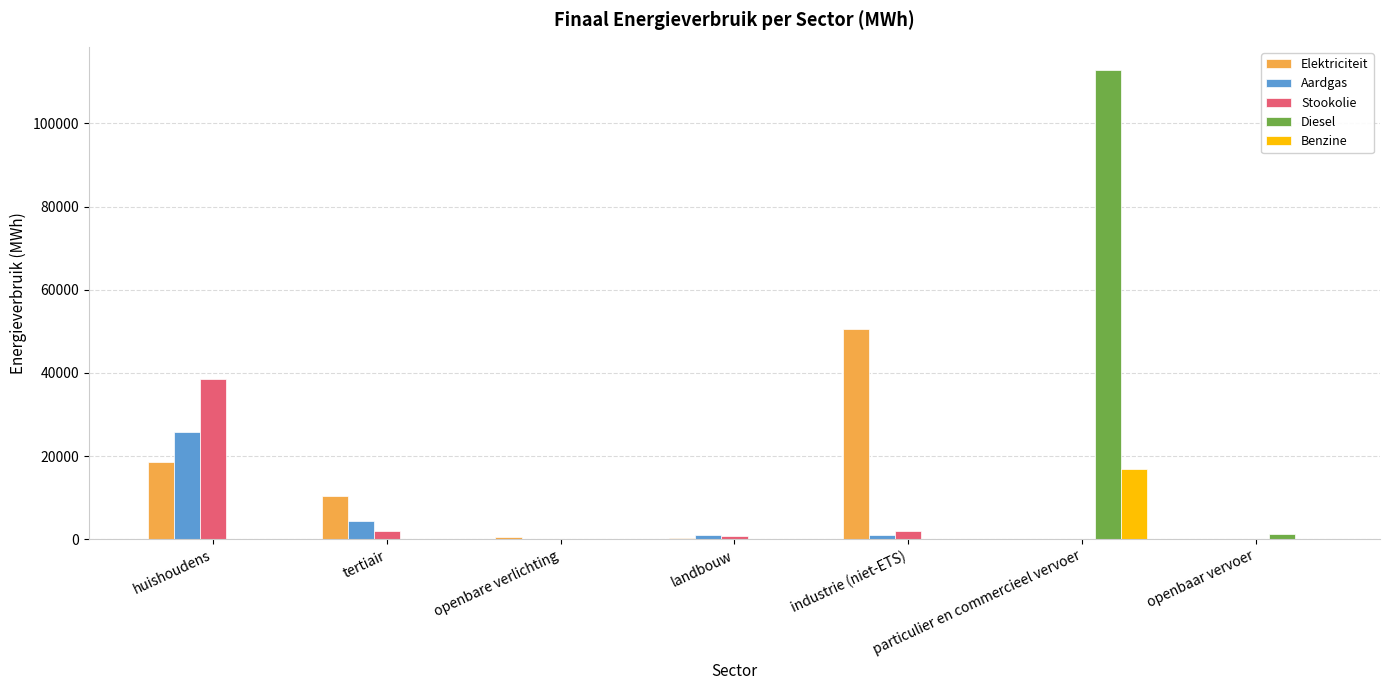

At which category is the sum across all series the highest?

particulier en commercieel vervoer